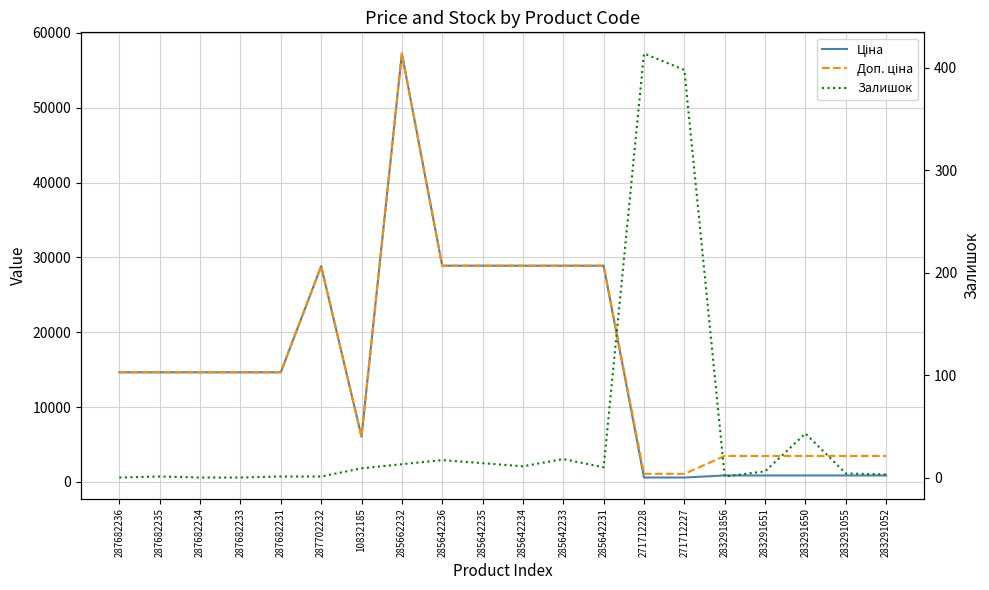

True or false: Ціна has a value of 28890.3 at 285642234.

True